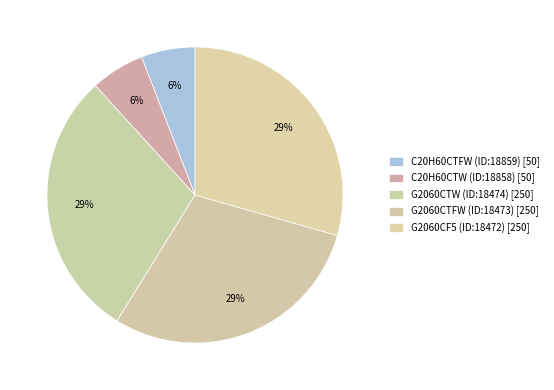

Count the number of slices in the pie.

5